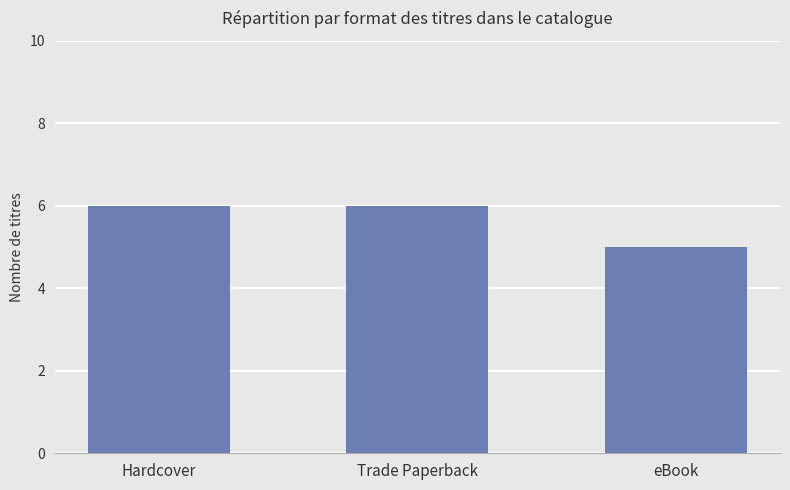

Count the values in the range 5 to 6.

3